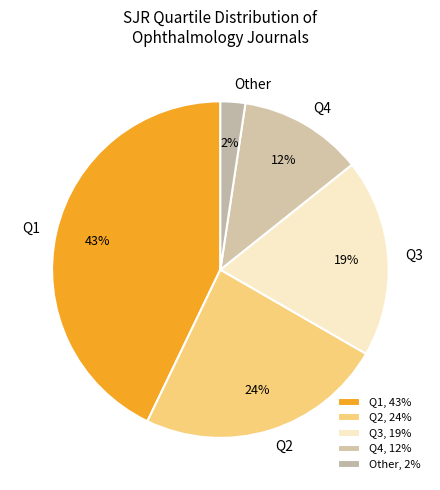

How many slices are in this pie chart?

5